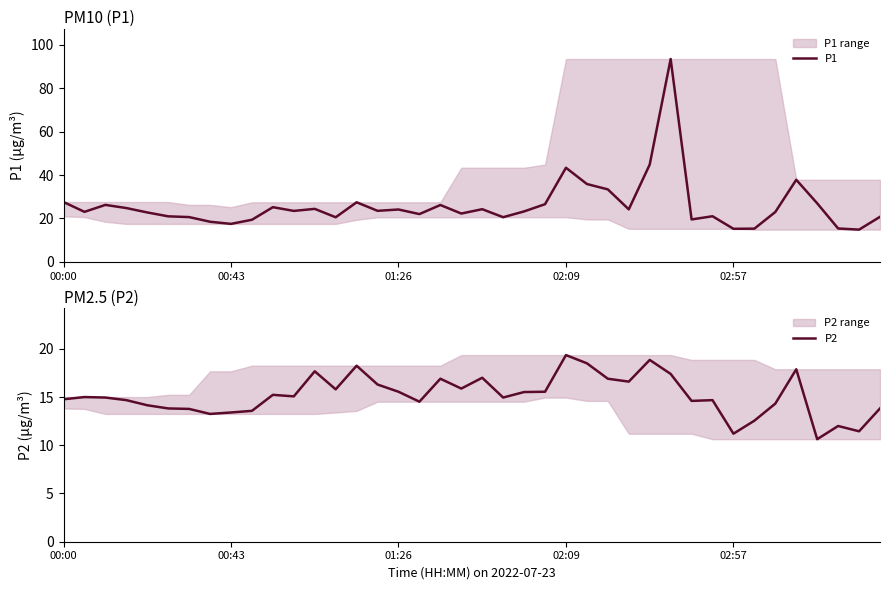

What is the difference between the second highest and second lowest values in the P2 series?

7.7